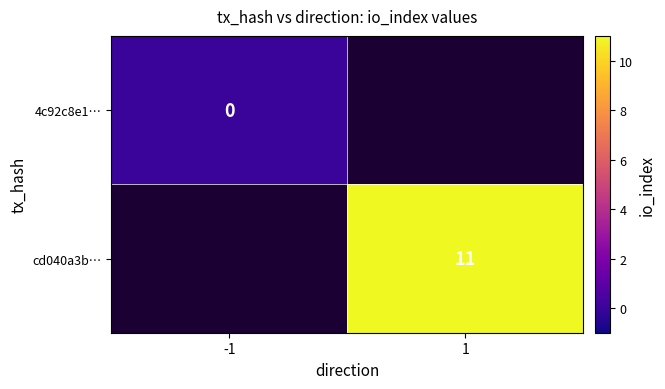

Is the value of cd040a3b… at 1 greater than the value of 4c92c8e1… at -1?

Yes